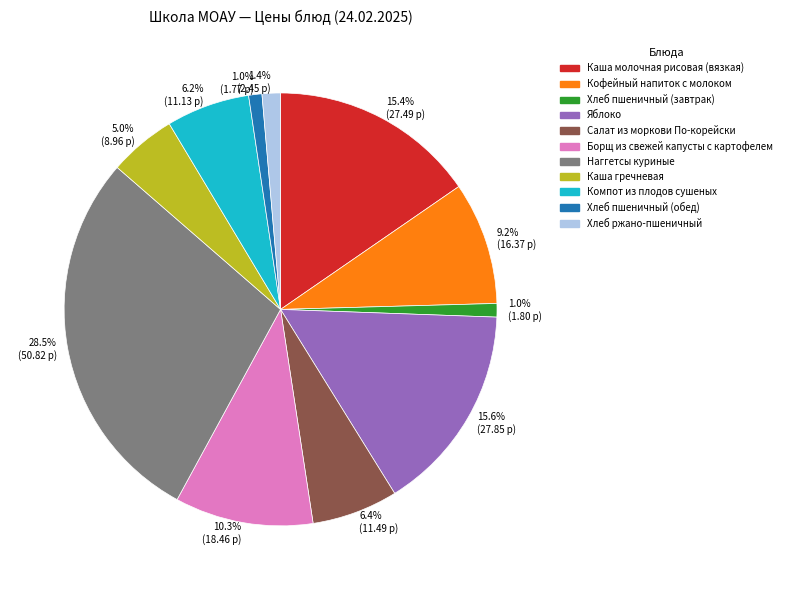

To the nearest percent, what portion does Борщ из свежей капусты с картофелем represent?

10%